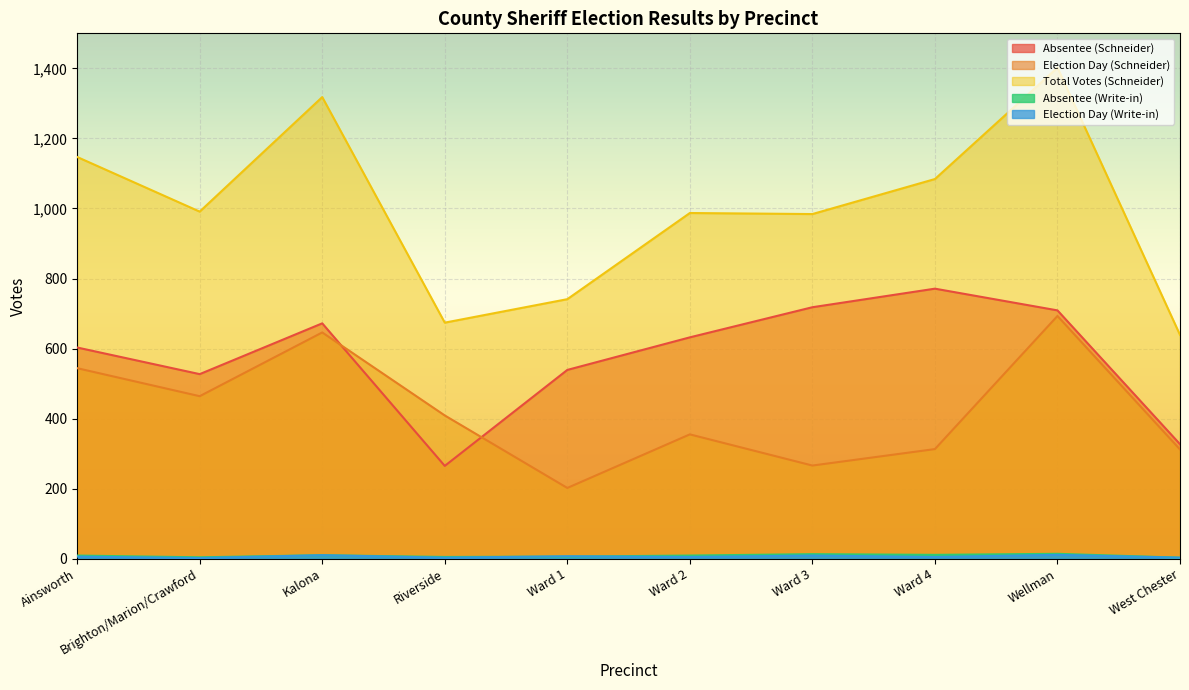

True or false: Election Day (Write-in) and Election Day (Schneider) cross at least once.

False